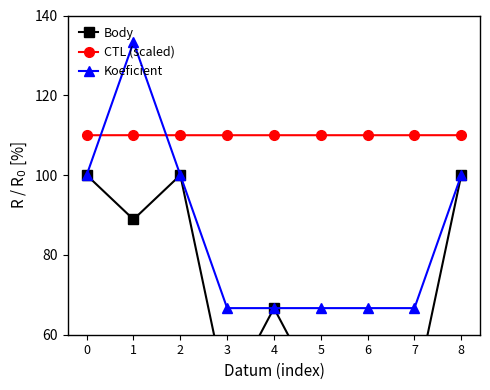

Read the Koeficient value at 7.

66.7